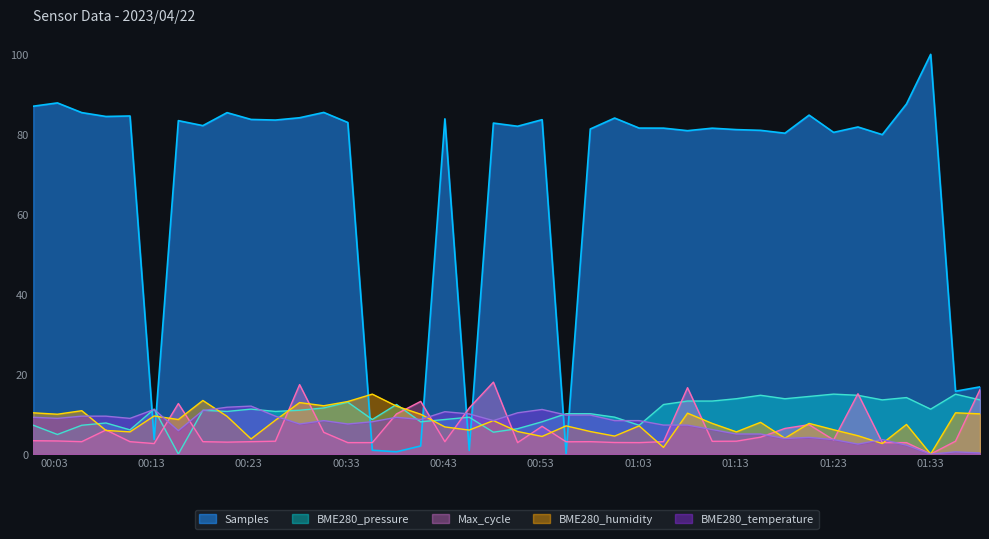

How many interior local peaks does the BME280_humidity series have?

13